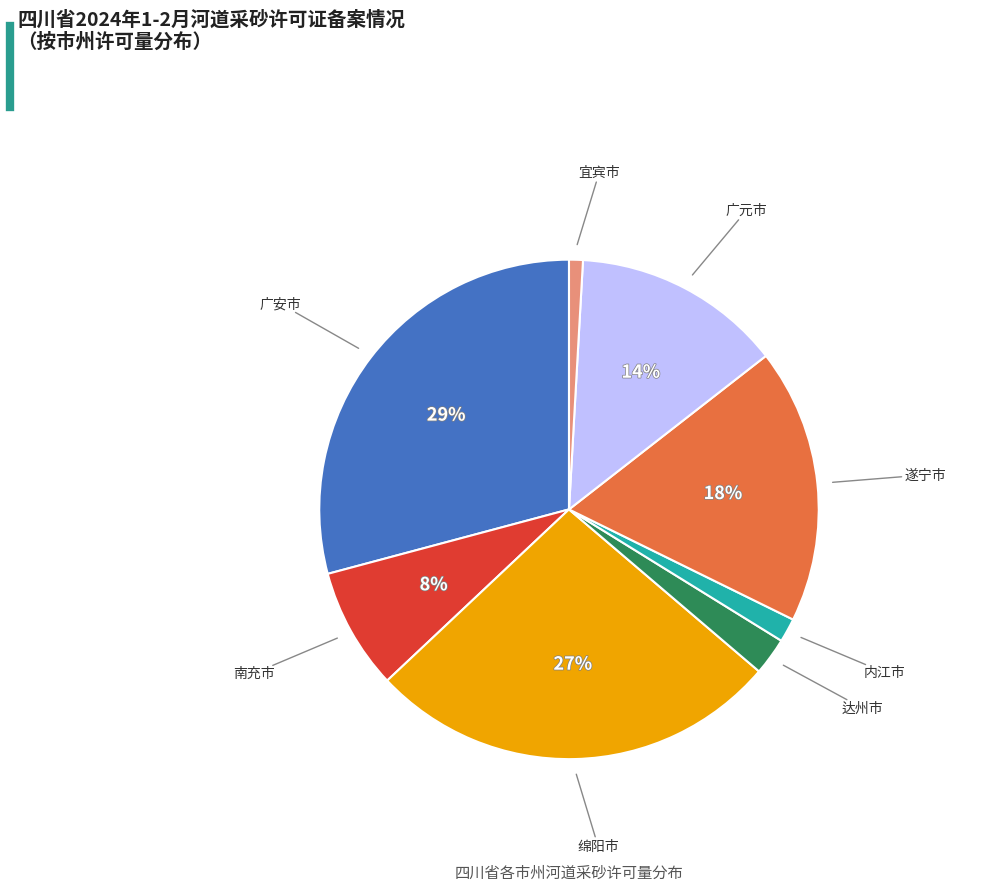

To the nearest percent, what is the average slice percentage?

12%